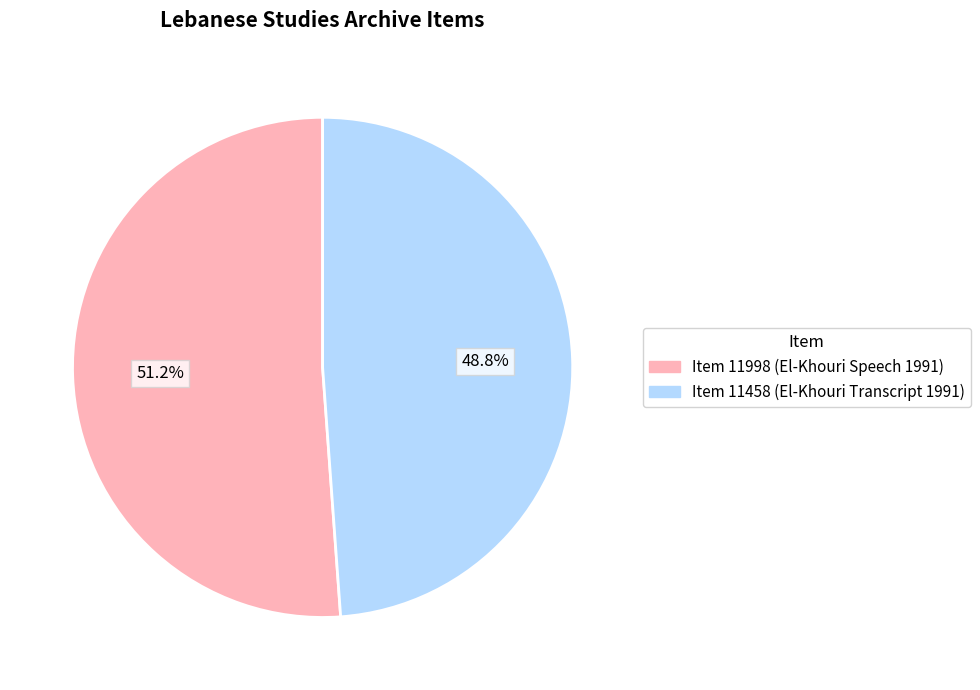

To the nearest percent, what is the average slice percentage?

50%